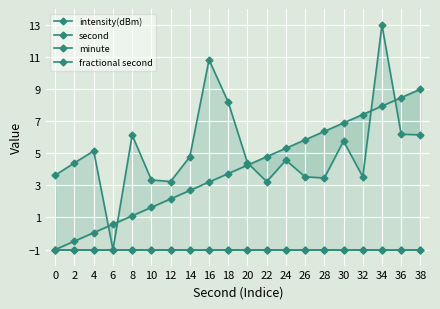

What is the difference between the highest and lowest values at 6?

1.6